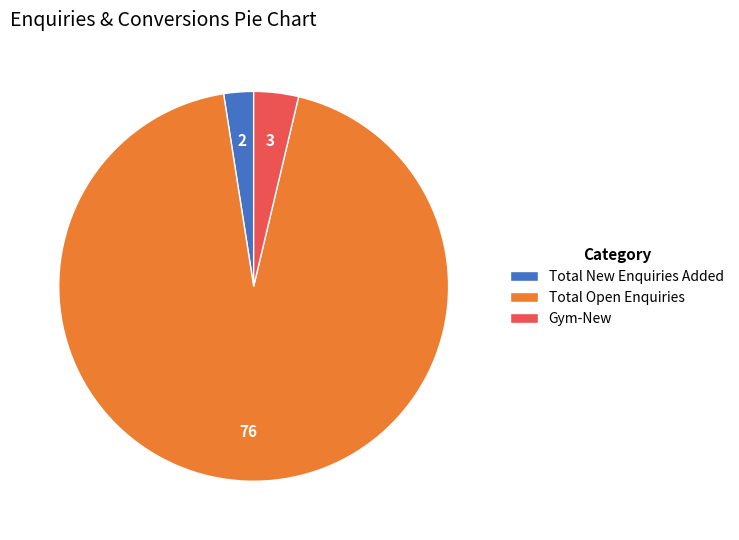

Combined, do Gym-New and Total Open Enquiries account for over 50%?

Yes